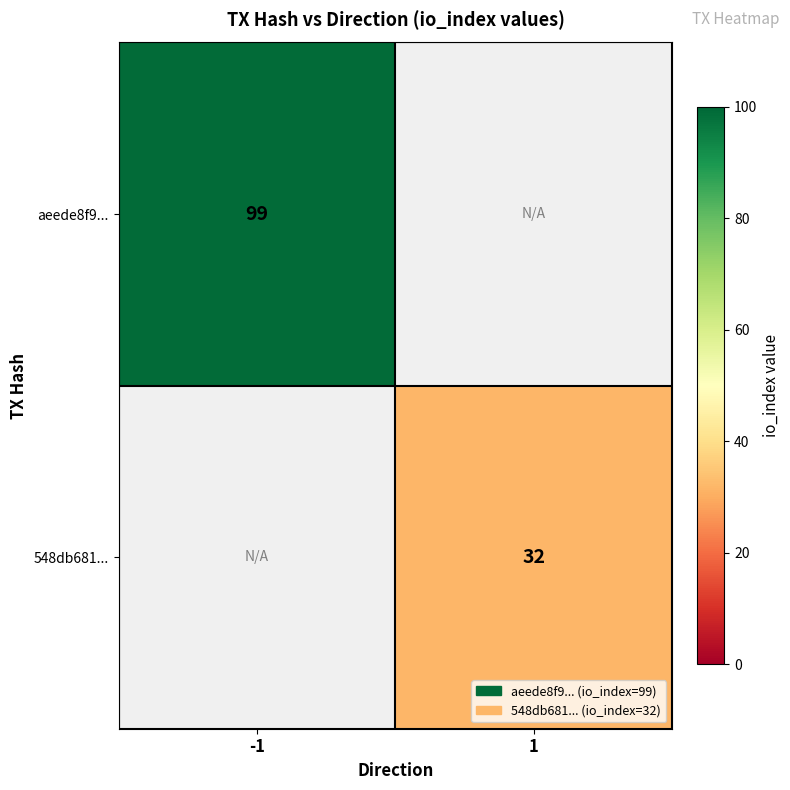

Is it true that 548db681... equals 32 at 1?

True